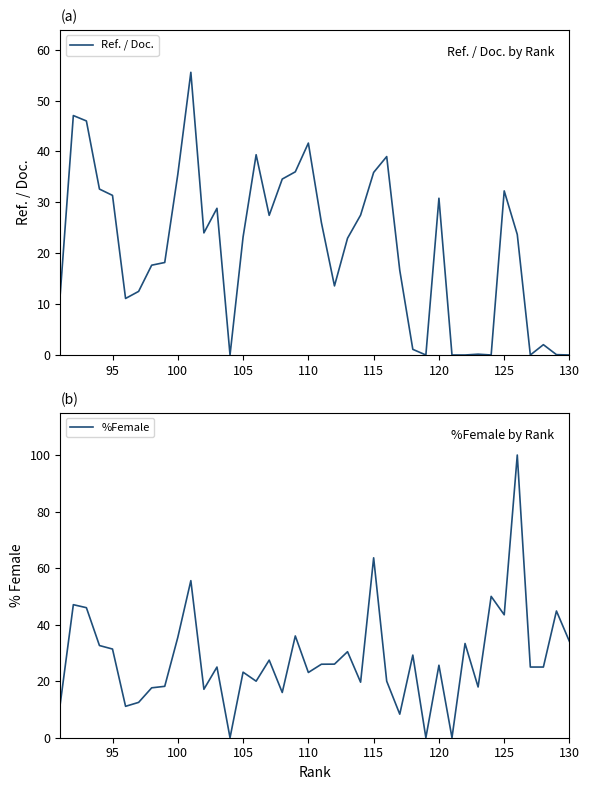

What is the average value of the %Female series?

28.2